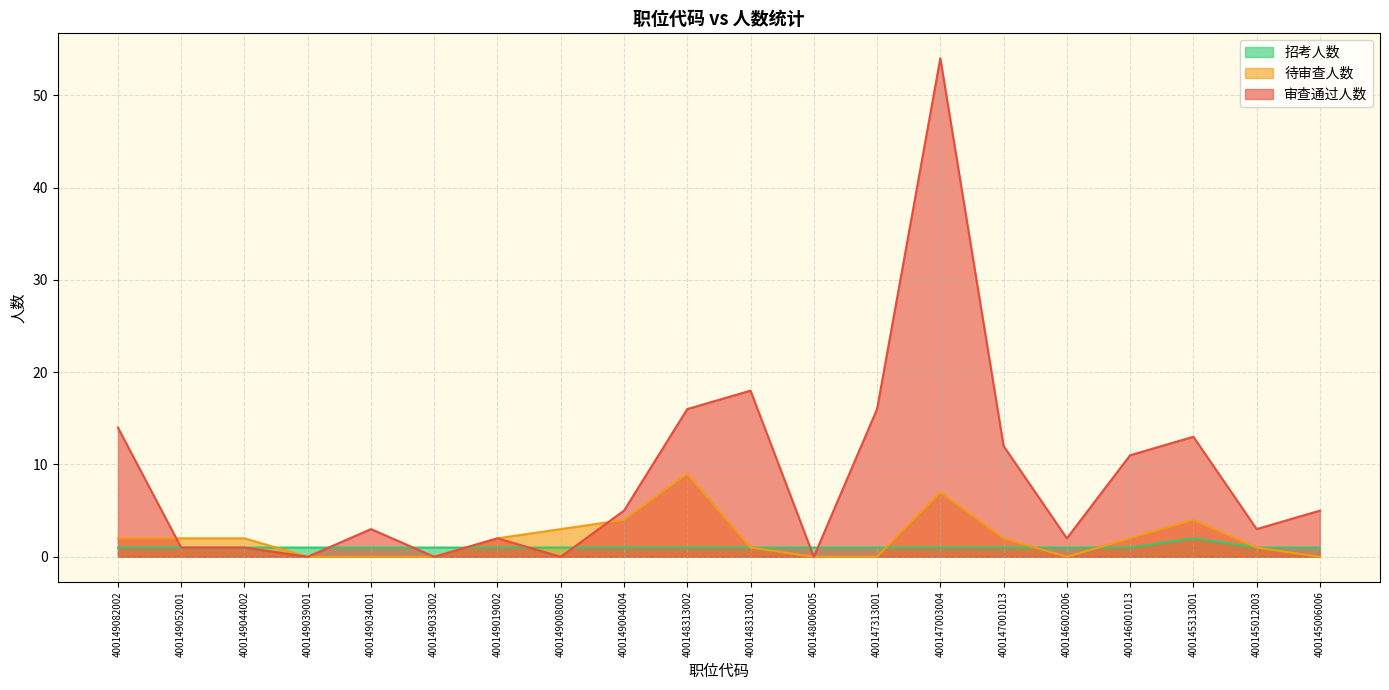

Where is the first local maximum for 招考人数?

400145313001